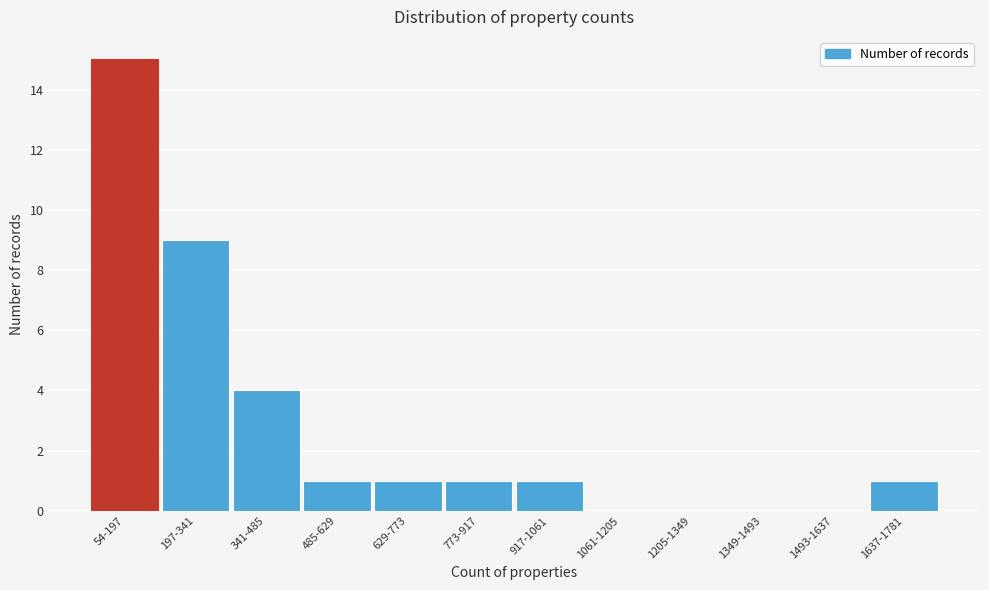

Reading left to right, what are all the values shown in this chart?

54-197=15	197-341=9	341-485=4	485-629=1	629-773=1	773-917=1	917-1061=1	1061-1205=0	1205-1349=0	1349-1493=0	1493-1637=0	1637-1781=1